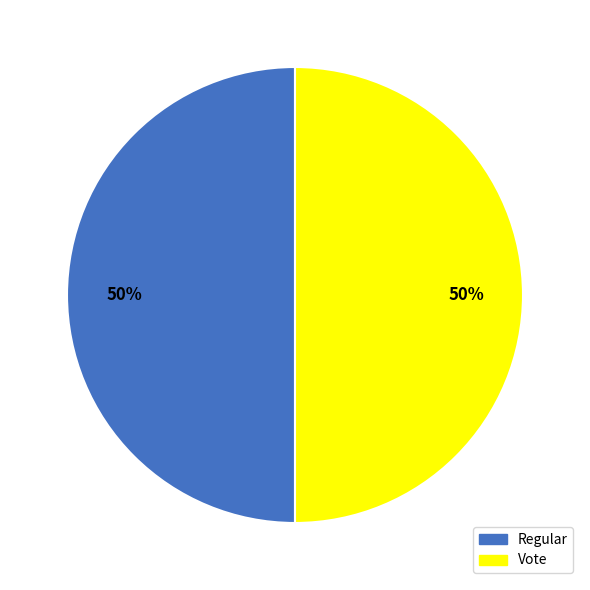

How many slices are in this pie chart?

2